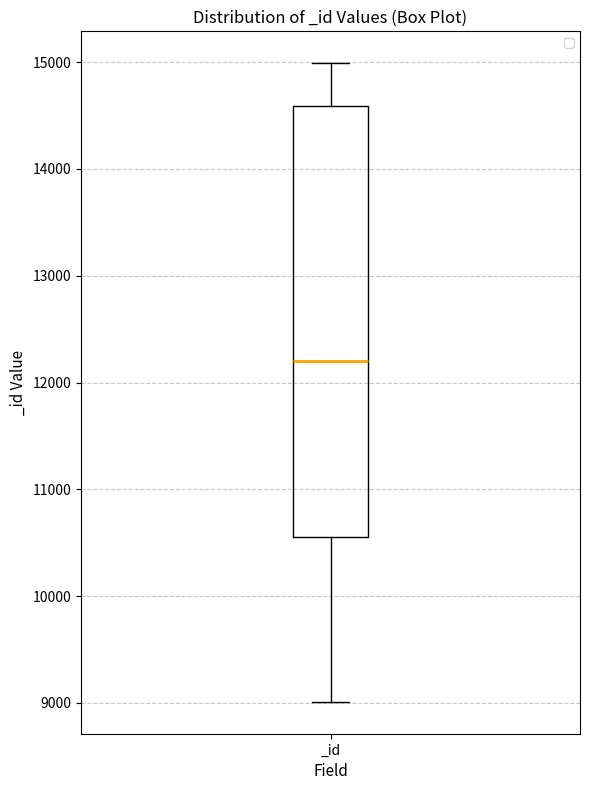

Where is the upper edge of the box for _id on the y-axis? The values are not printed on the chart, so give them approximately, as read against the axis.

14600